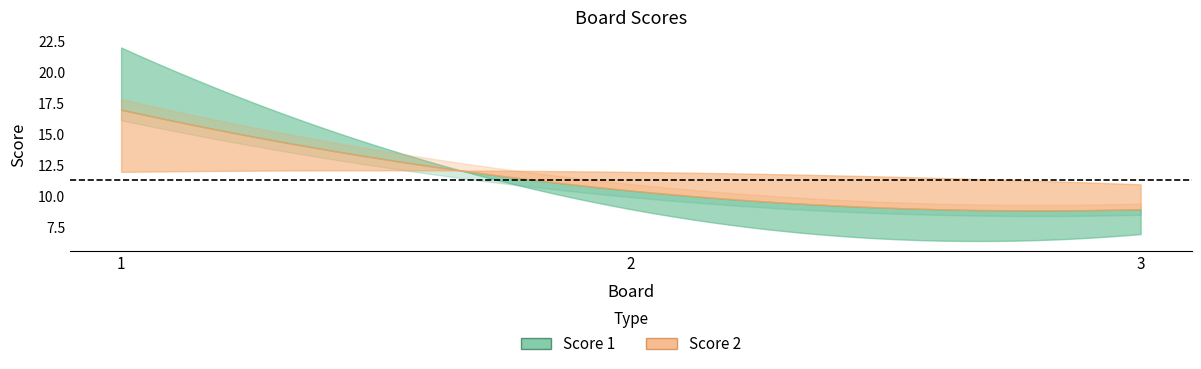

Reading right to left, extract all data points from this chart.

Score 1: 3=7	2=9	1=22
Score 2: 3=11	2=12	1=12